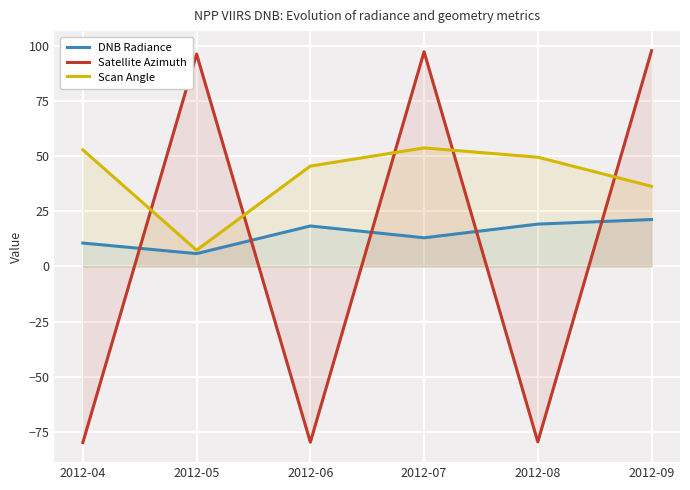

What are all the series names shown in the legend?

DNB Radiance, Satellite Azimuth, Scan Angle